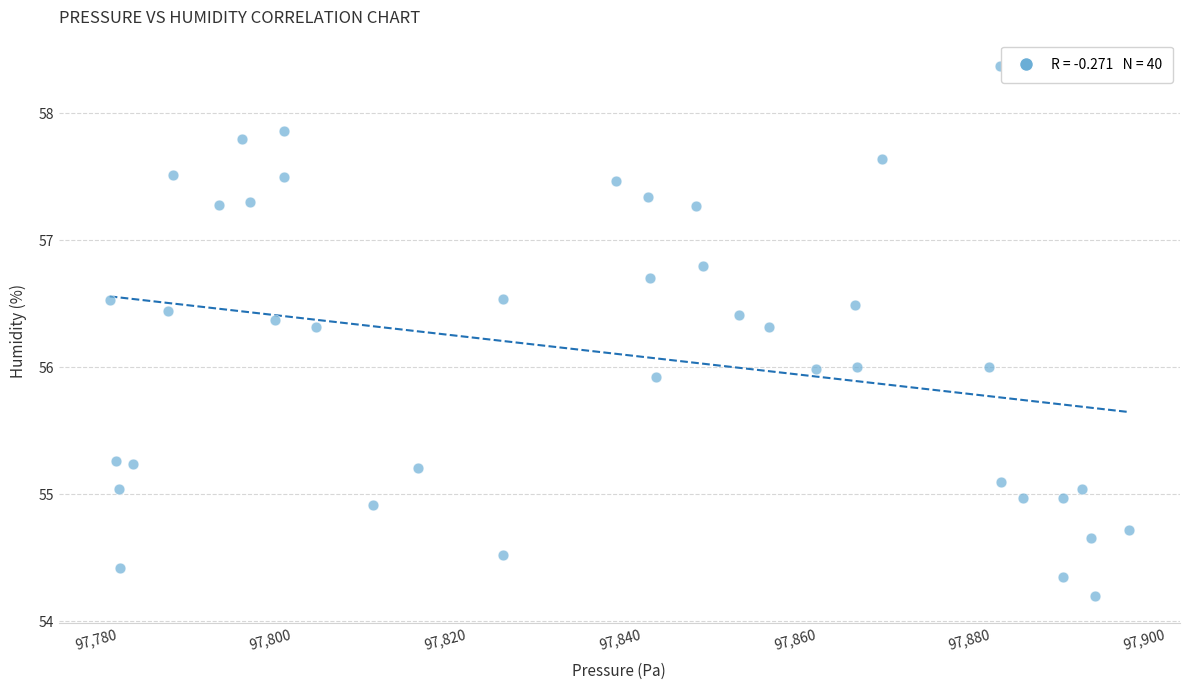

What is the range of Y values (max minus min)?

4.2